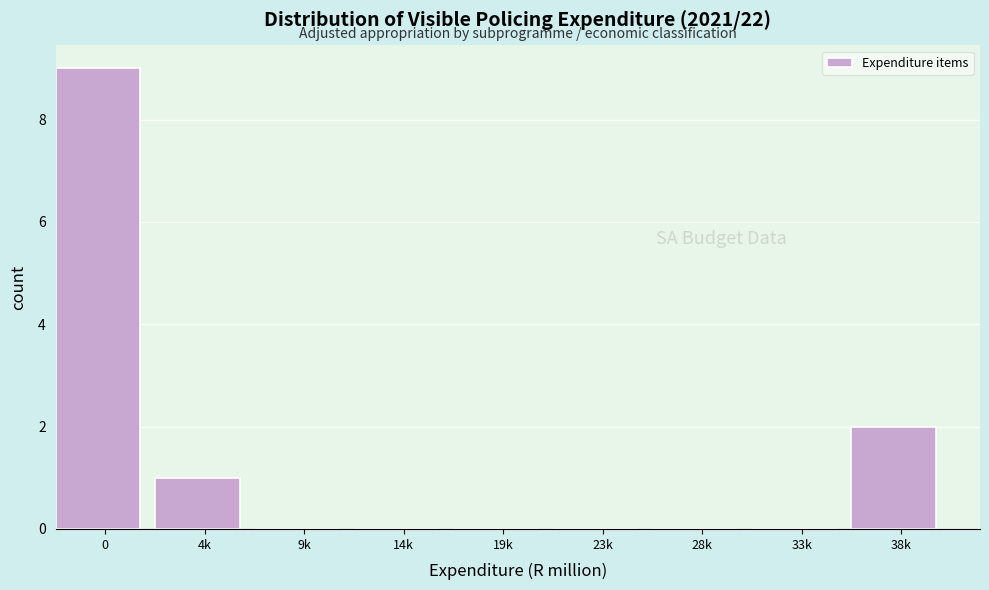

Reading right to left, transcribe all the data shown in this chart.

38k=2	33k=0	28k=0	23k=0	19k=0	14k=0	9k=0	4k=1	0=9